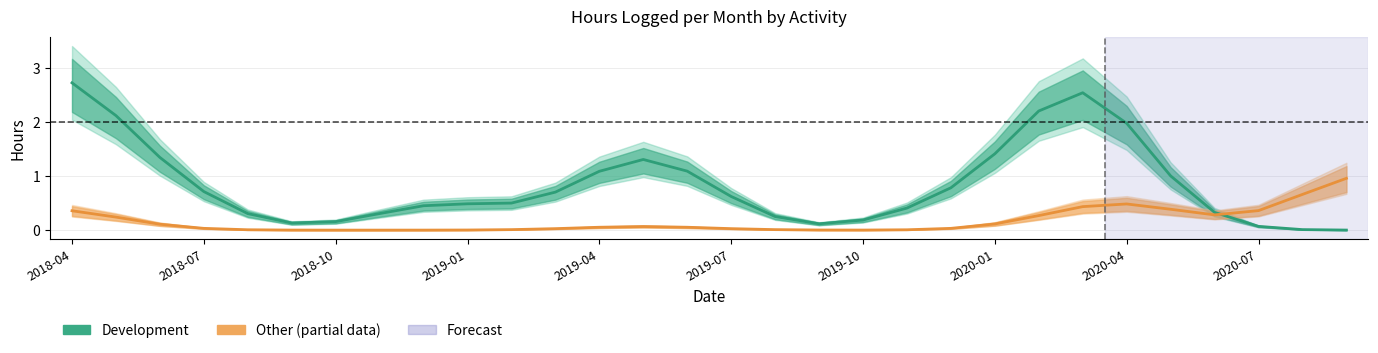

What is the difference between the maximum and minimum values in the Other series?

1.0